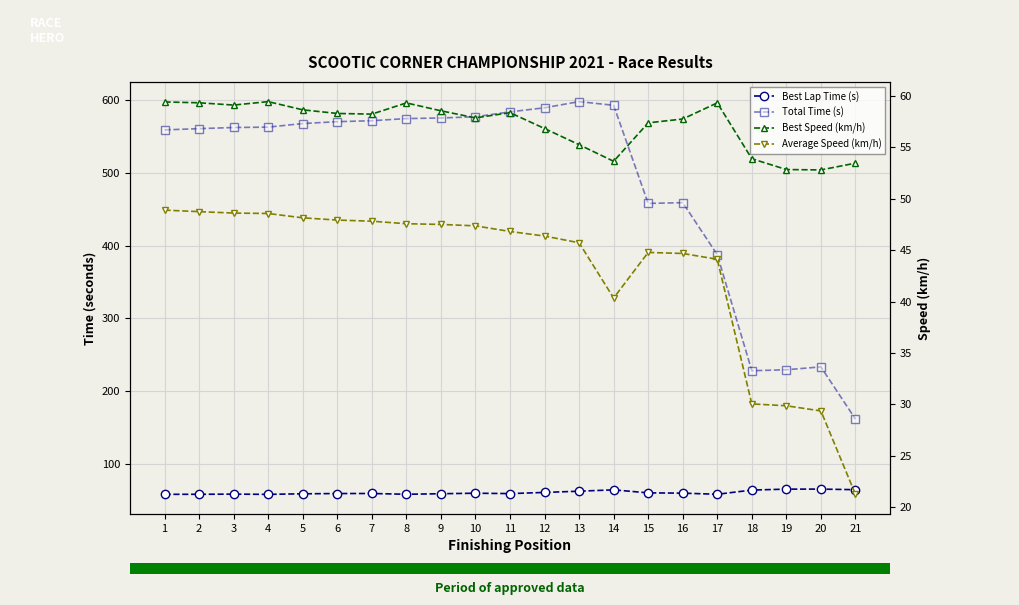

Reading left to right, list all the values displayed in this chart.

Best Lap Time (s): 57.5	57.6	57.8	57.5	58.3	58.6	58.7	57.6	58.4	59.1	58.6	60.2	61.9	63.7	59.6	59.2	57.6	63.4	64.7	64.8	64.0
Total Time (s): 559.5	561.2	562.8	563.3	568.2	570.8	572.1	575.1	575.9	577.6	584.3	590.0	598.4	593.4	458.2	459.3	387.6	227.8	229.1	233.1	161.1
Best Speed (km/h): 59.4	59.4	59.1	59.5	58.7	58.3	58.2	59.3	58.6	57.9	58.4	56.8	55.3	53.7	57.4	57.8	59.3	53.9	52.9	52.8	53.5
Average Speed (km/h): 48.9	48.8	48.6	48.6	48.1	47.9	47.8	47.6	47.5	47.4	46.8	46.4	45.7	40.3	44.8	44.7	44.1	30.0	29.9	29.3	21.2